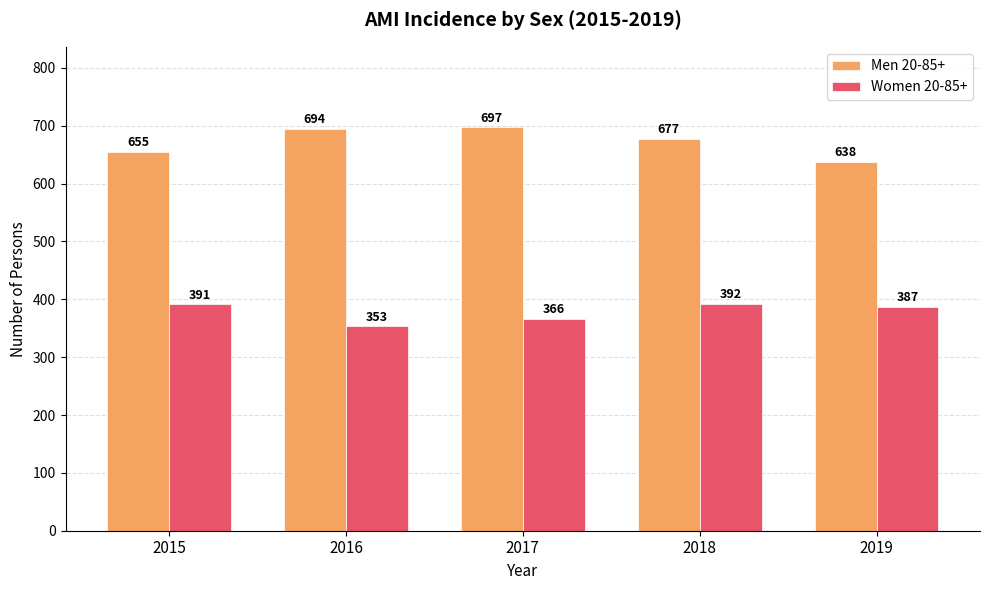

At which label is Women 20-85+ closest to 372?

2017